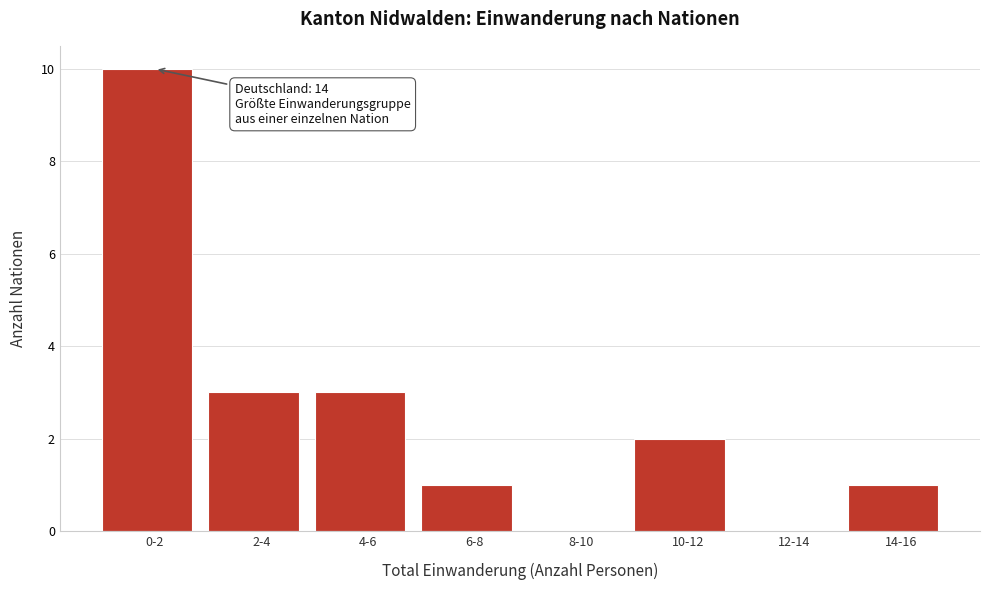

Reading right to left, transcribe all the data shown in this chart.

14-16=1	12-14=0	10-12=2	8-10=0	6-8=1	4-6=3	2-4=3	0-2=10